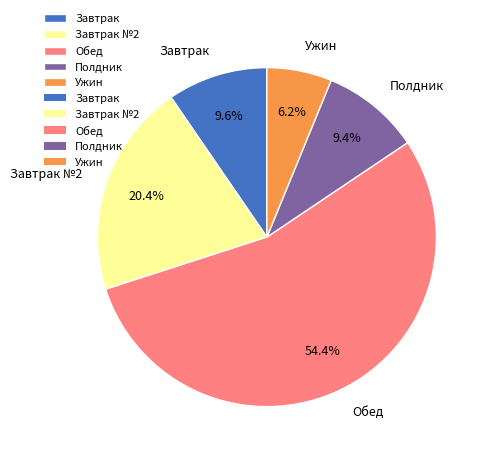

What is the ratio of the value at Полдник to the value at Завтрак?

1.0